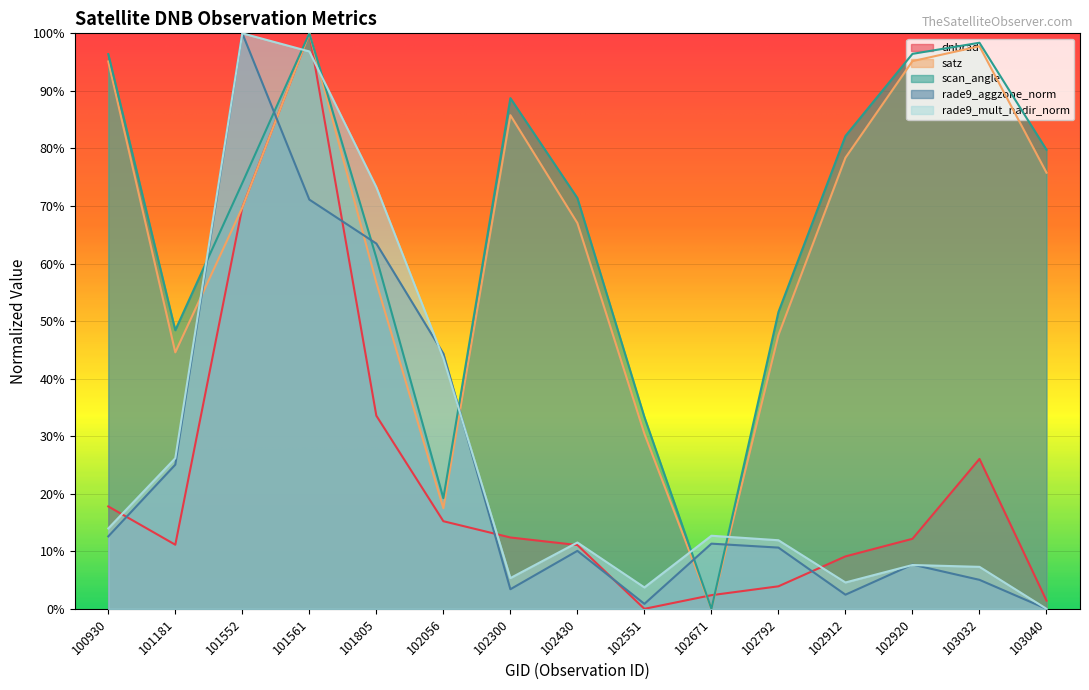

After their last crossing, which series has the higher values: dnbrad or rade9_mult_nadir_norm?

dnbrad